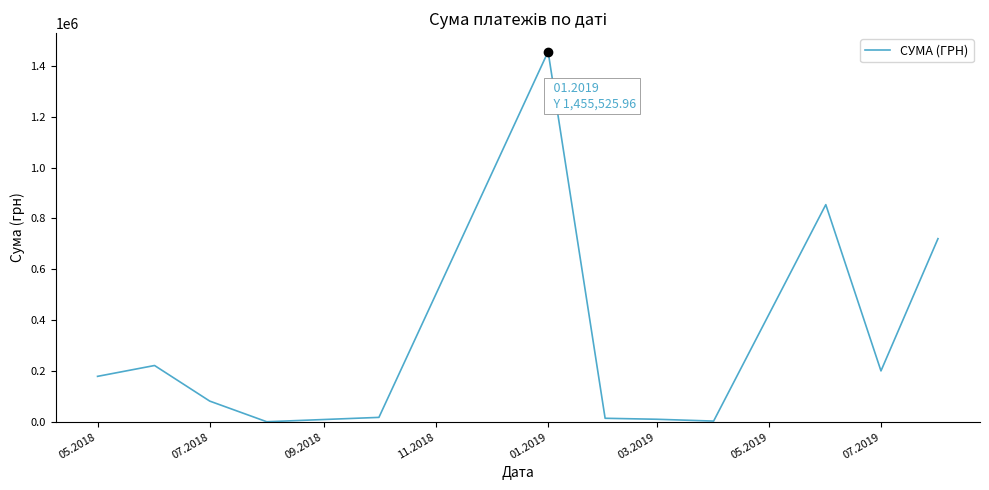

What is the greatest value displayed?

1455526.0